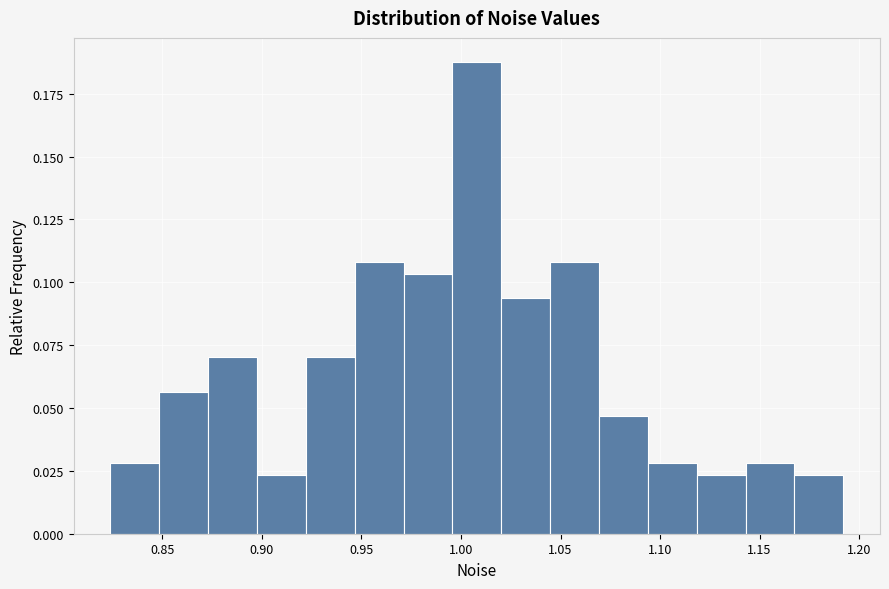

How tall is the bar that spans 0.920 to 0.945 on the x-axis? Neither the bar edges nor the heights are printed on the chart, so give them approximately, as read against the axes.

0.070